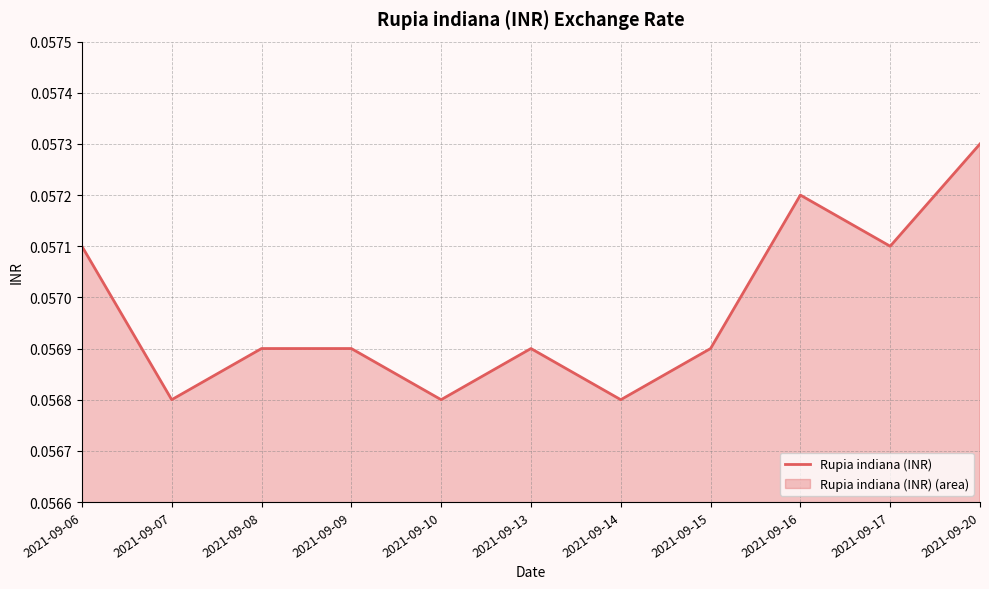

The value at 2021-09-13 is 0.1. True or false?

True